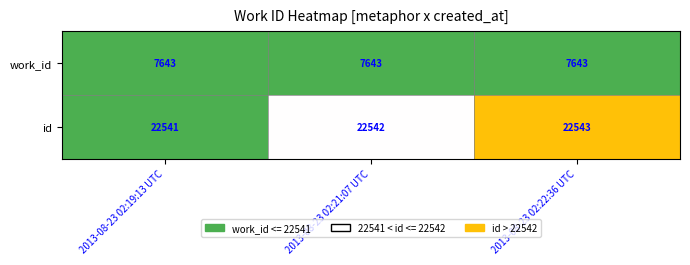

Count the id values in the range 22541 to 22543.

3